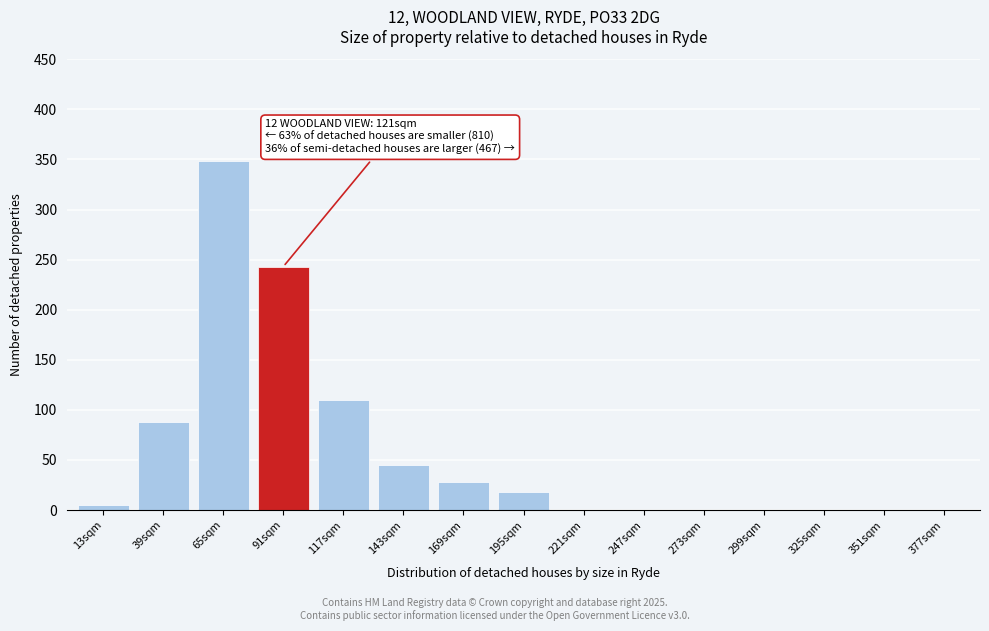

Reading left to right, transcribe all the data shown in this chart.

13sqm=5	39sqm=88	65sqm=348	91sqm=243	117sqm=110	143sqm=45	169sqm=28	195sqm=18	221sqm=0	247sqm=0	273sqm=0	299sqm=0	325sqm=0	351sqm=0	377sqm=0